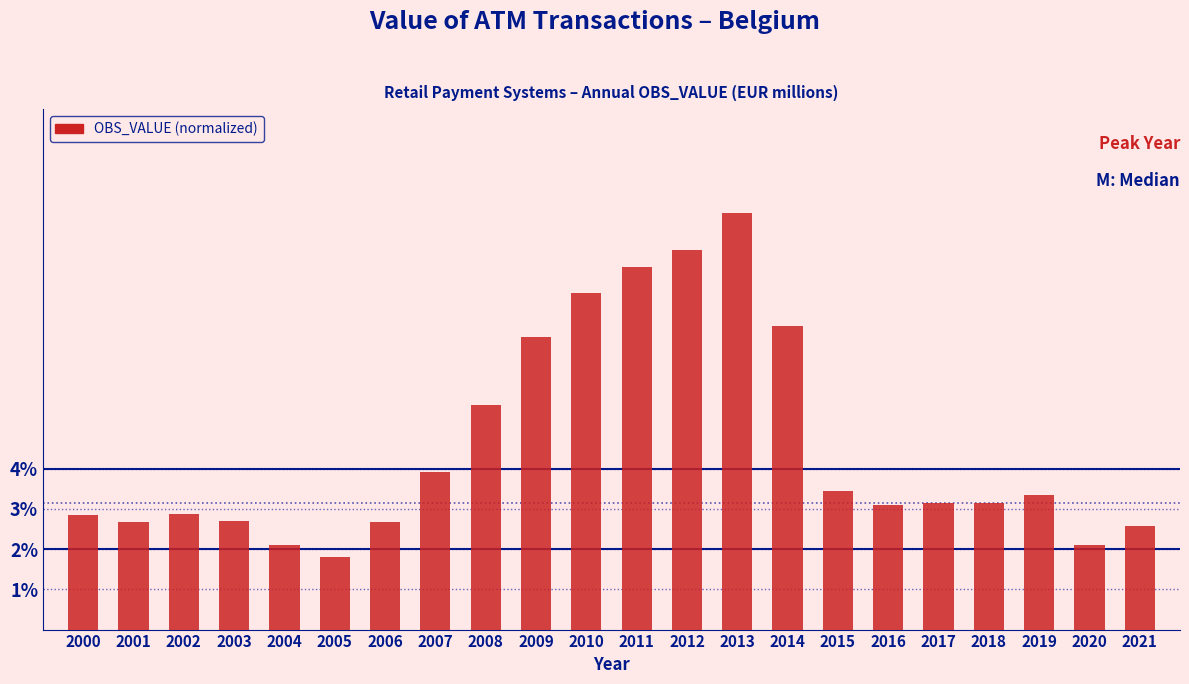

What is the sum of the values at 2012 and 2002?

12.3